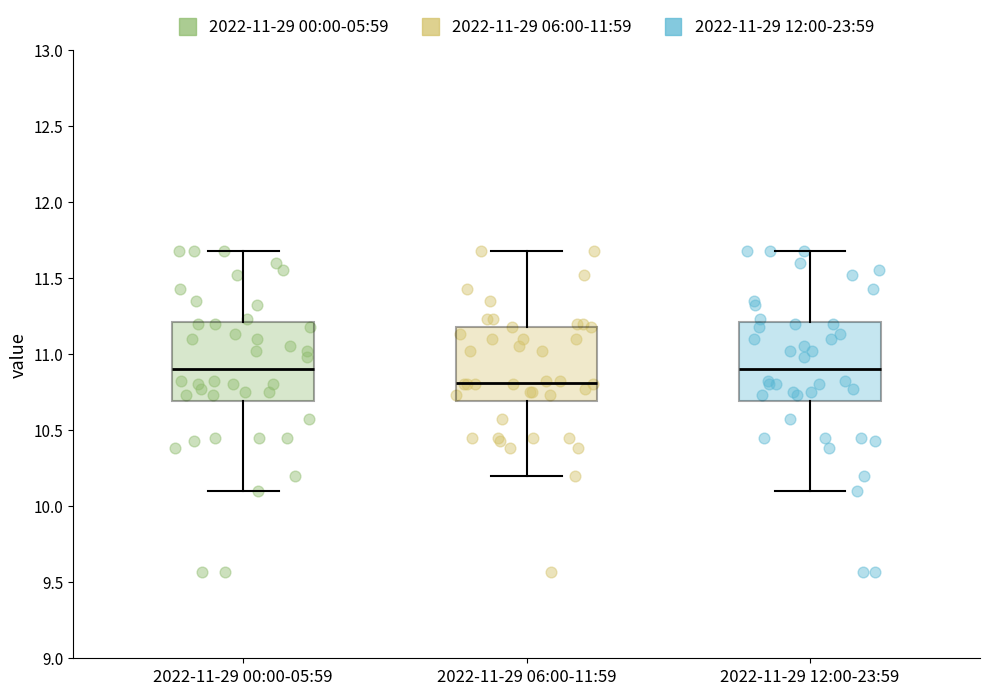

Reading left to right, read every box against the y-axis: the position of its median line, the range the box covers, and the ends of its whiskers. The values are not printed on the chart, so give them approximately, as read against the axis.

2022-11-29 00:00-05:59: median 10.9, box 10.7 to 11.2, whiskers 10.1 to 11.7
2022-11-29 06:00-11:59: median 10.8, box 10.7 to 11.2, whiskers 10.2 to 11.7
2022-11-29 12:00-23:59: median 10.9, box 10.7 to 11.2, whiskers 10.1 to 11.7